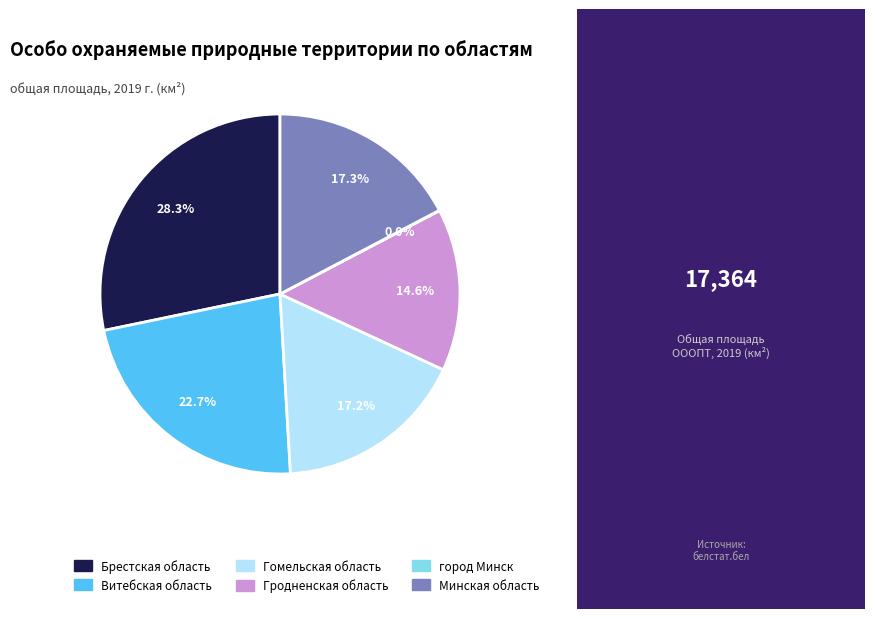

Is there a majority slice in this chart?

No